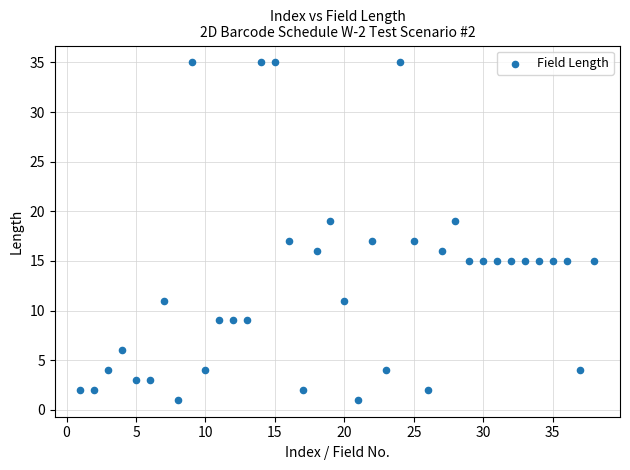

What is the range of Y values (max minus min)?

34